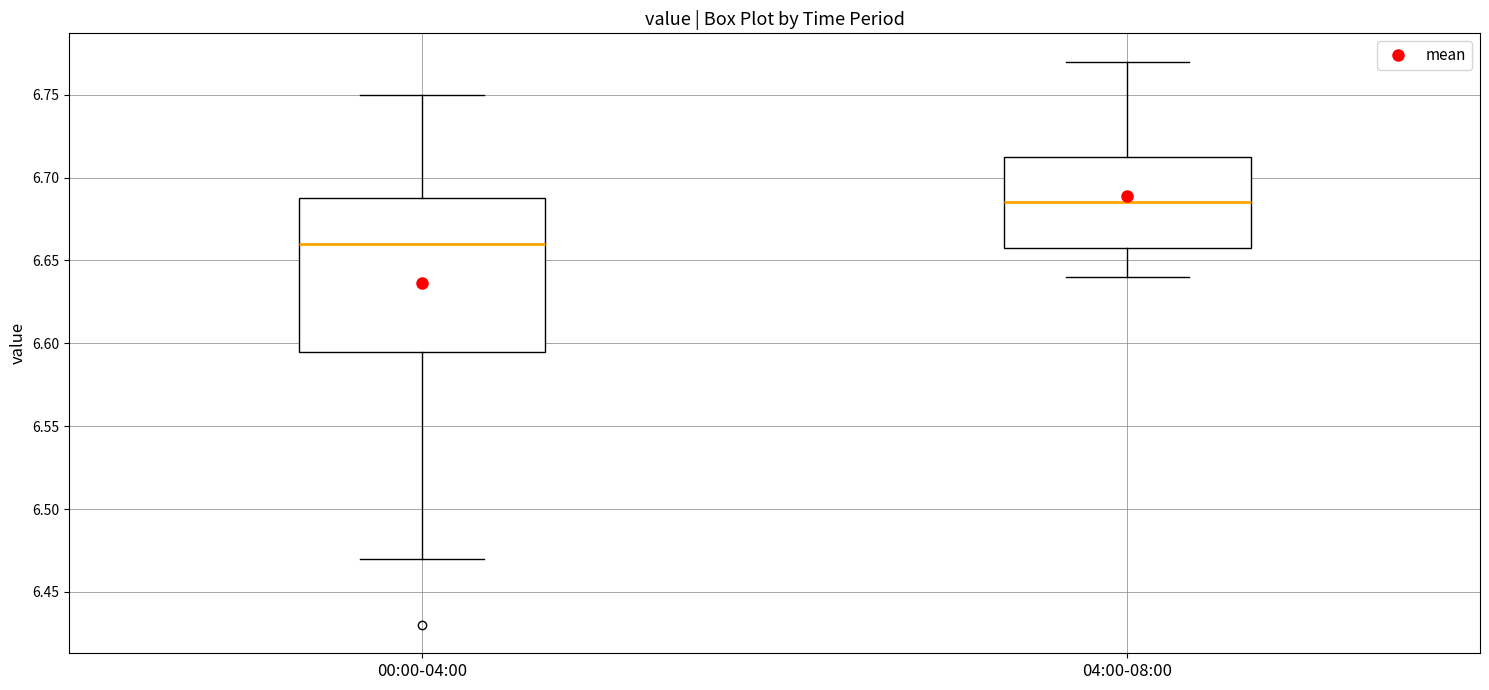

Where does the median line of the box for 00:00-04:00 sit on the y-axis? The values are not printed on the chart, so give them approximately, as read against the axis.

6.660